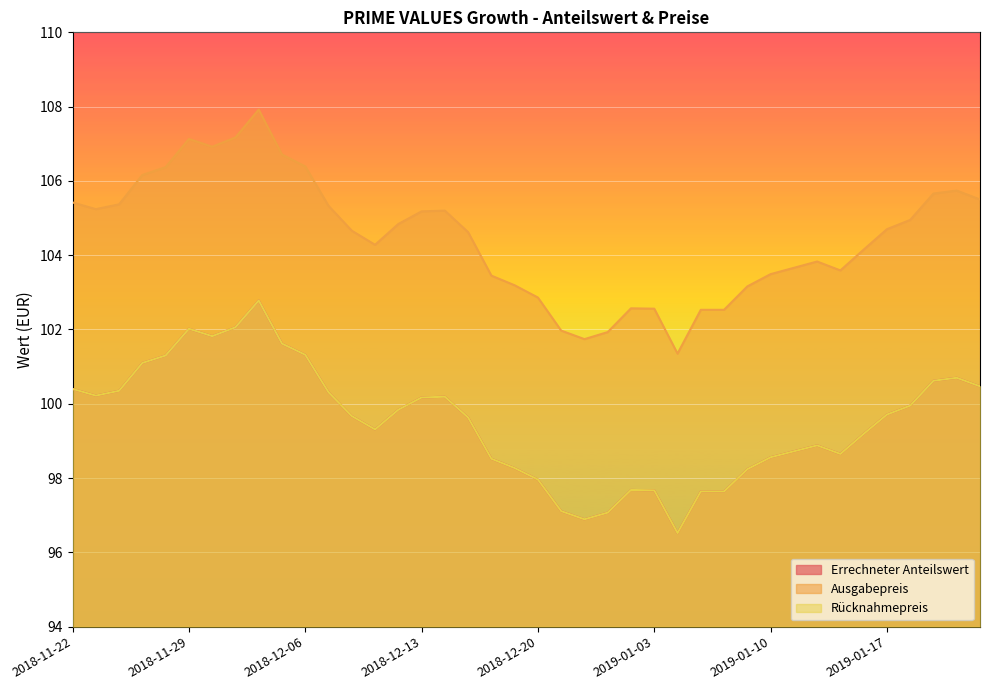

Is it true that Ausgabepreis equals 35.3 at 2018-12-14?

False